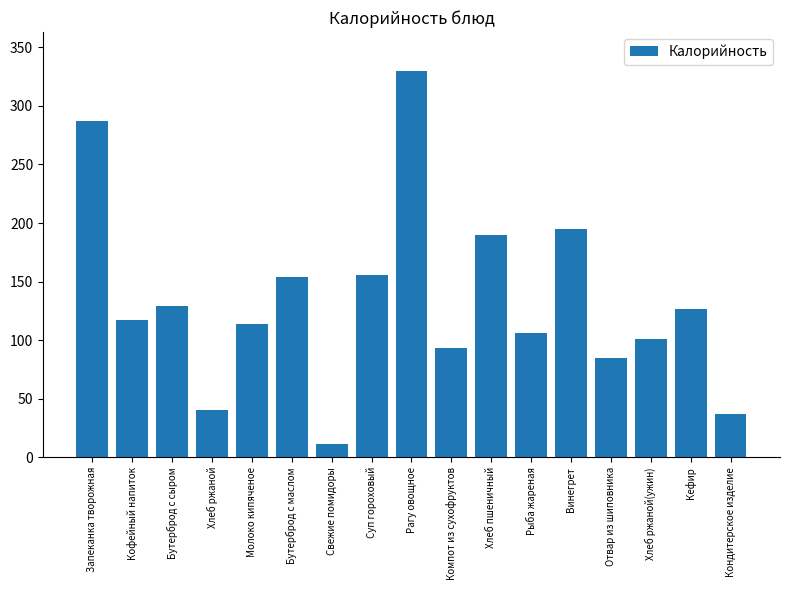

Reading left to right, transcribe all the data shown in this chart.

Запеканка творожная=287	Кофейный напиток=117	Бутерброд с сыром=129	Хлеб ржаной=40	Молоко кипяченое=114	Бутерброд с маслом=154	Свежие помидоры=11	Суп гороховый=156	Рагу овощное=330	Компот из сухофруктов=93	Хлеб пшеничный=190	Рыба жареная=106	Винегрет=195	Отвар из шиповника=85	Хлеб ржаной(ужин)=101	Кефир=127	Кондитерское изделие=37